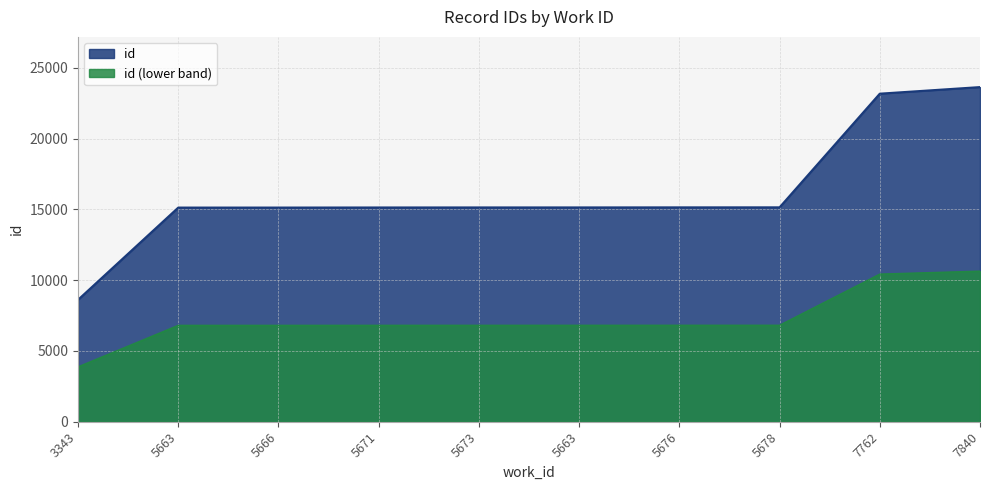

At which label is the value closest to 16131?

5678